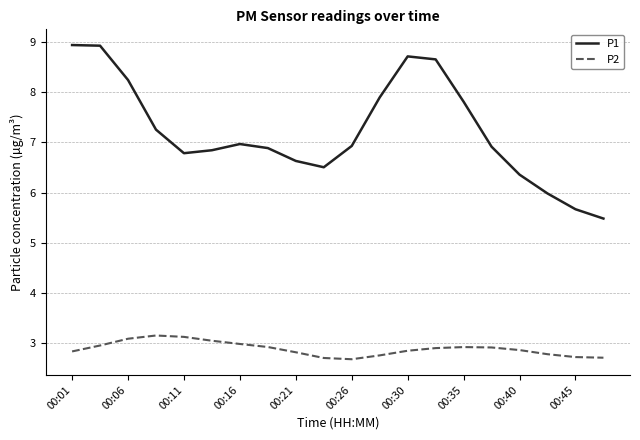

True or false: P1 and P2 cross at least once.

False